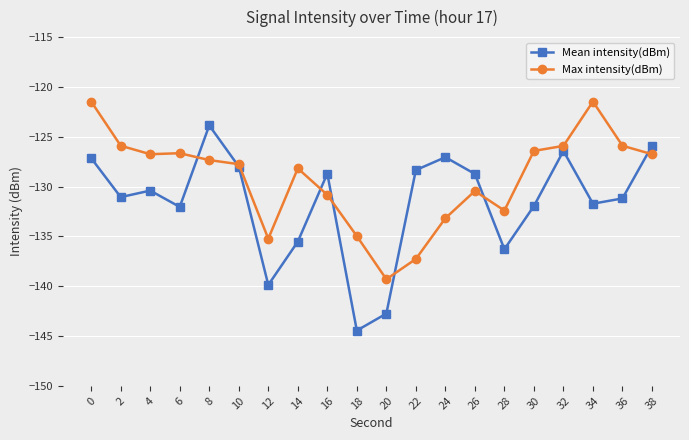

Which series ends up on top after the final intersection of Max intensity(dBm) and Mean intensity(dBm)?

Mean intensity(dBm)